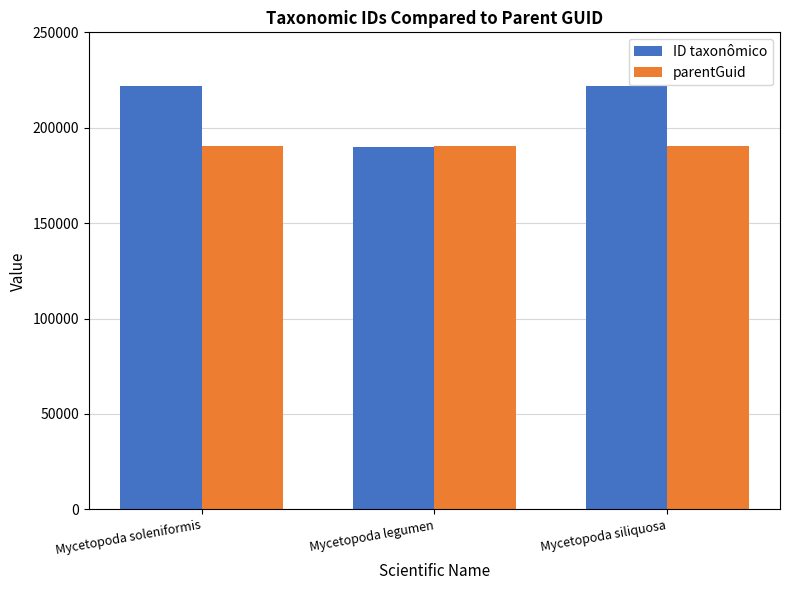

Count the number of categories in the chart.

3